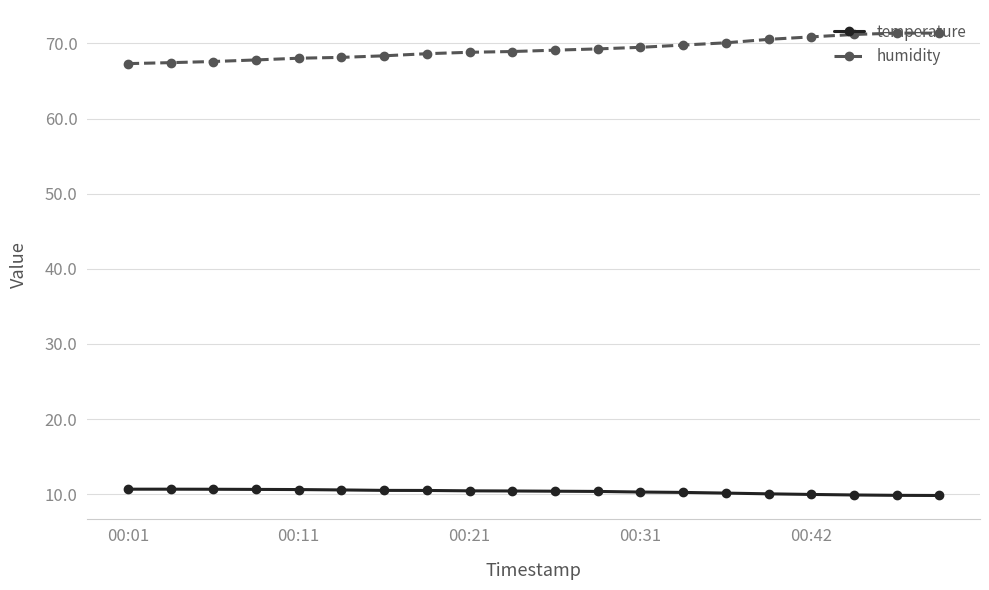

At how many categories does at least one series exceed 24?

20